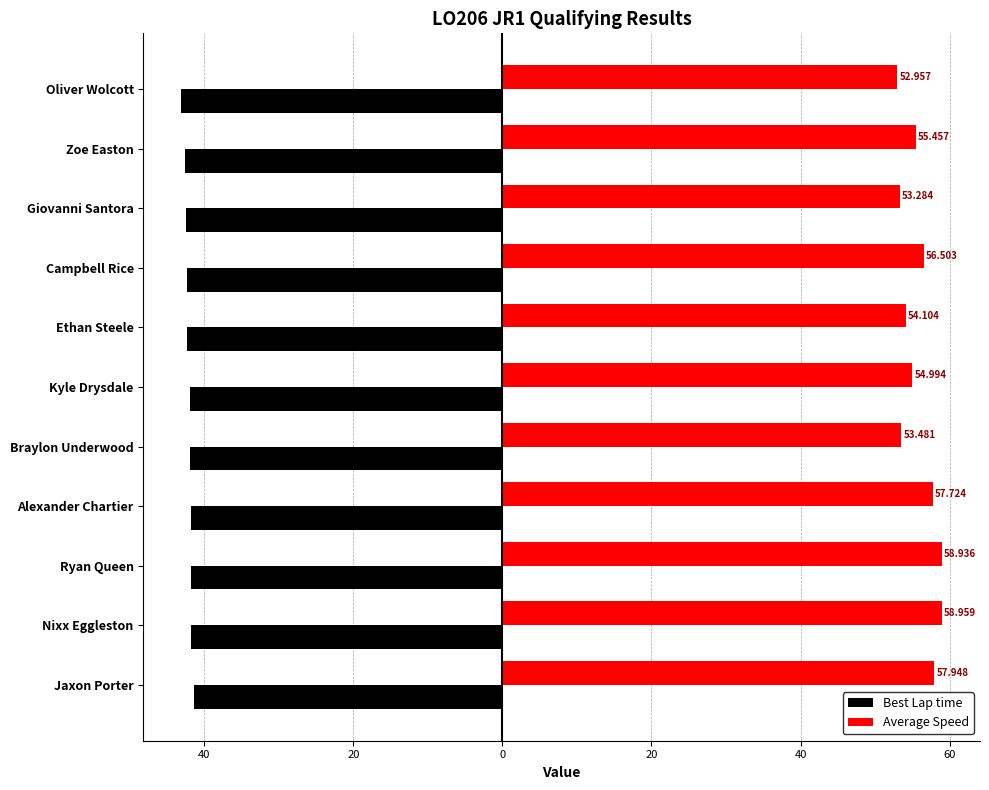

Reading right to left, list all the values displayed in this chart.

Best Lap time: -43.0	-42.6	-42.5	-42.3	-42.3	-41.9	-41.9	-41.7	-41.7	-41.7	-41.3
Average Speed: 53.0	55.5	53.3	56.5	54.1	55.0	53.5	57.7	58.9	59.0	57.9